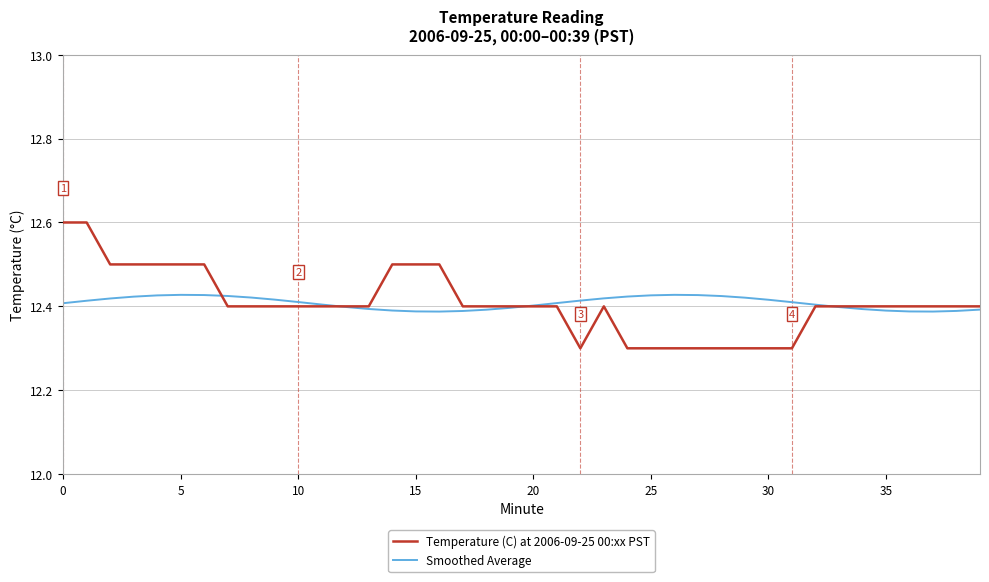

True or false: Smoothed Average and Temperature (C) at 2006-09-25 00:xx PST cross at least once.

True